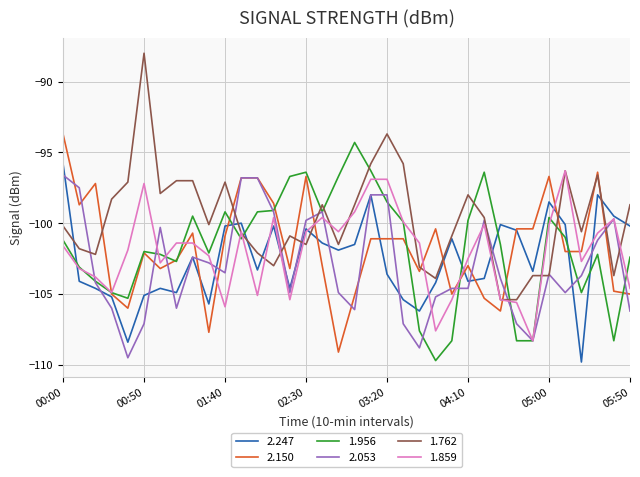

Which series has the largest range (max minus min)?

1.762